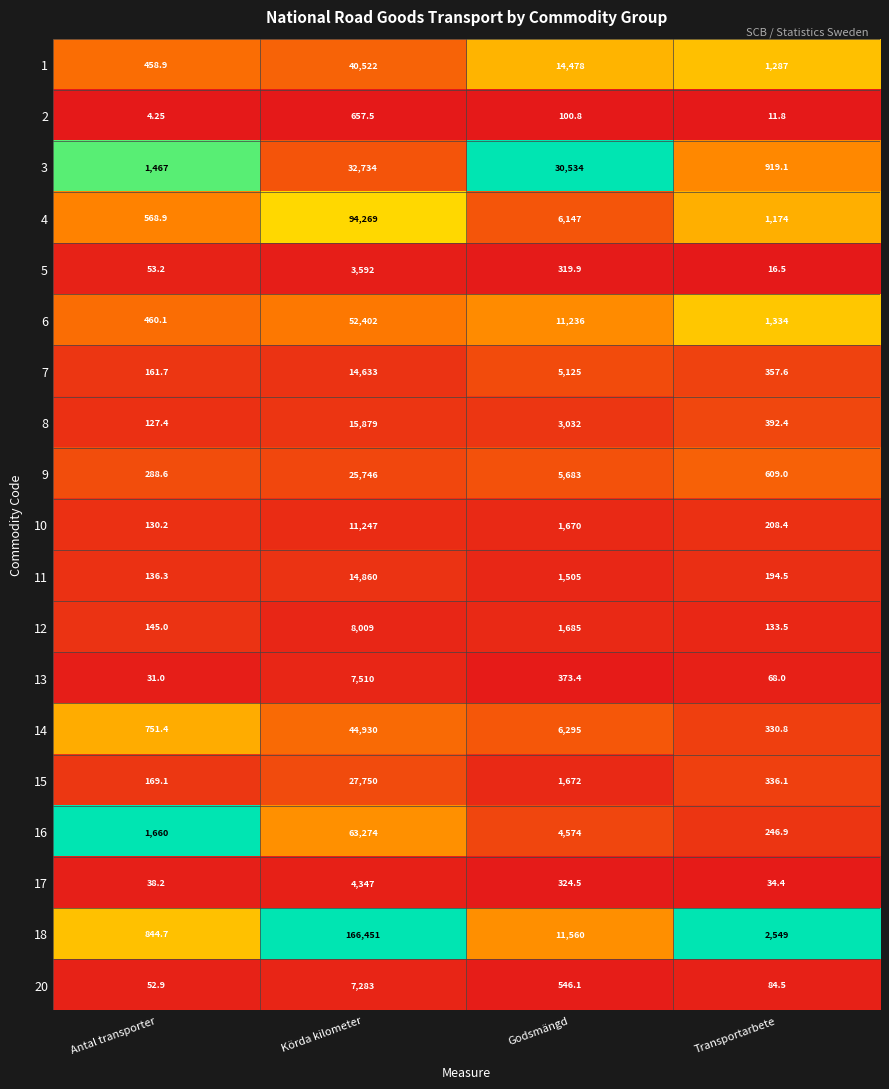

List the labels in order of 2 value, smallest first.

Antal transporter, Transportarbete, Godsmängd, Körda kilometer